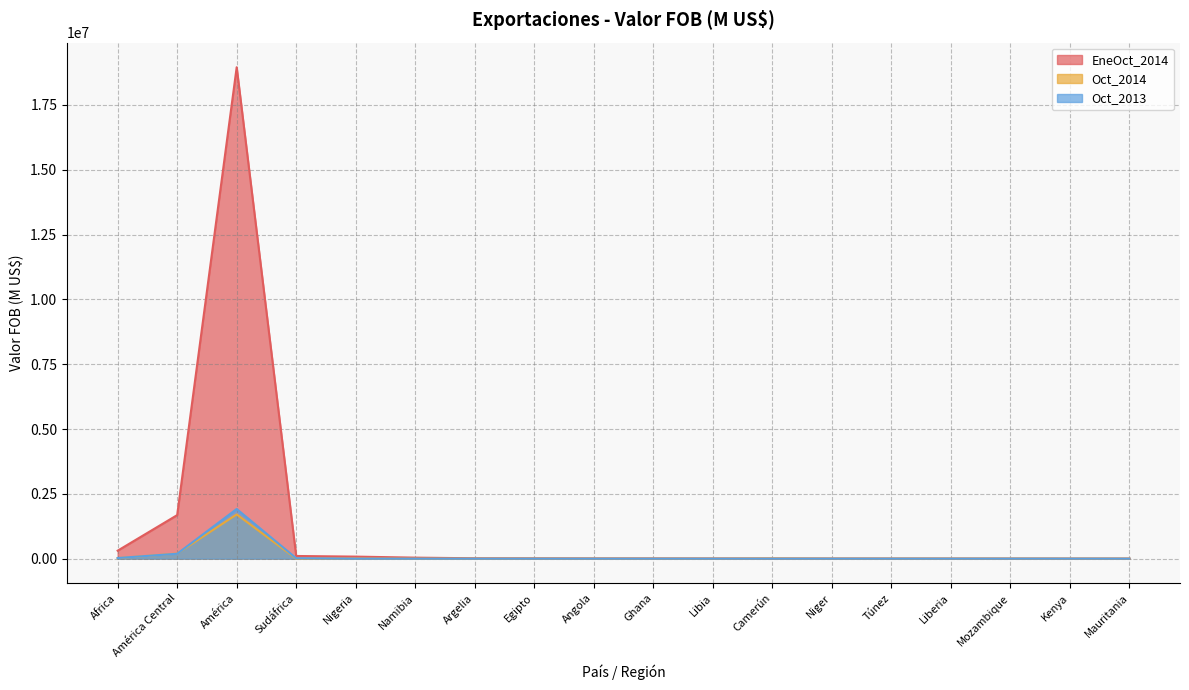

Read the Oct_2014 value at Camerún.

5545